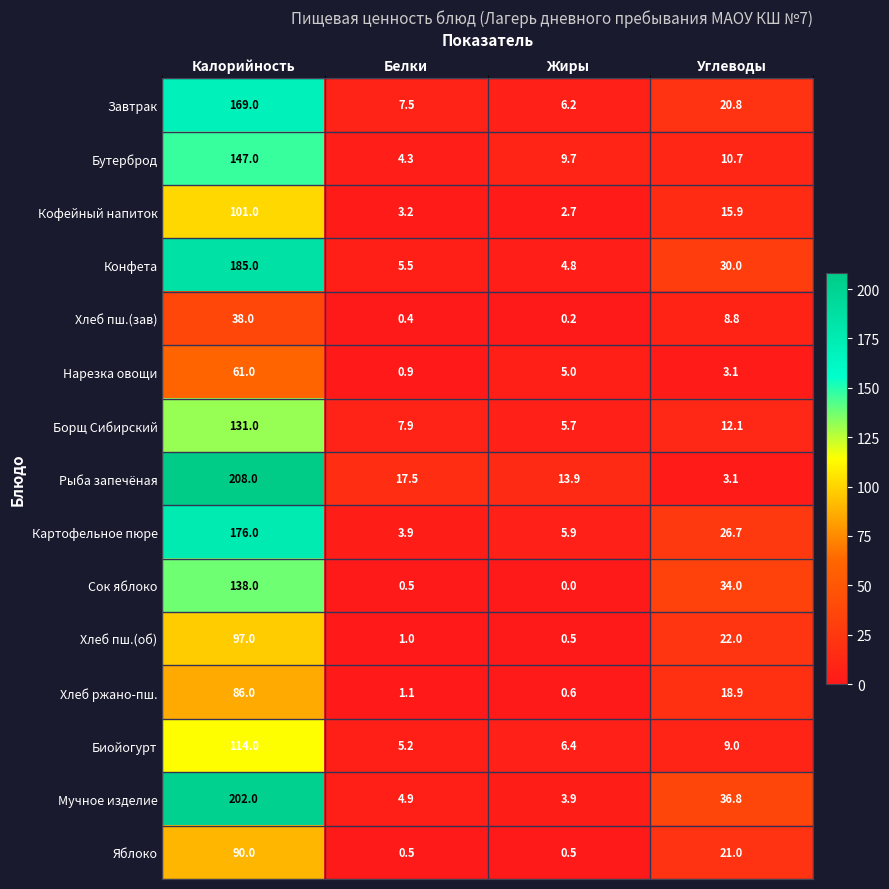

How many series are shown in this chart?

15